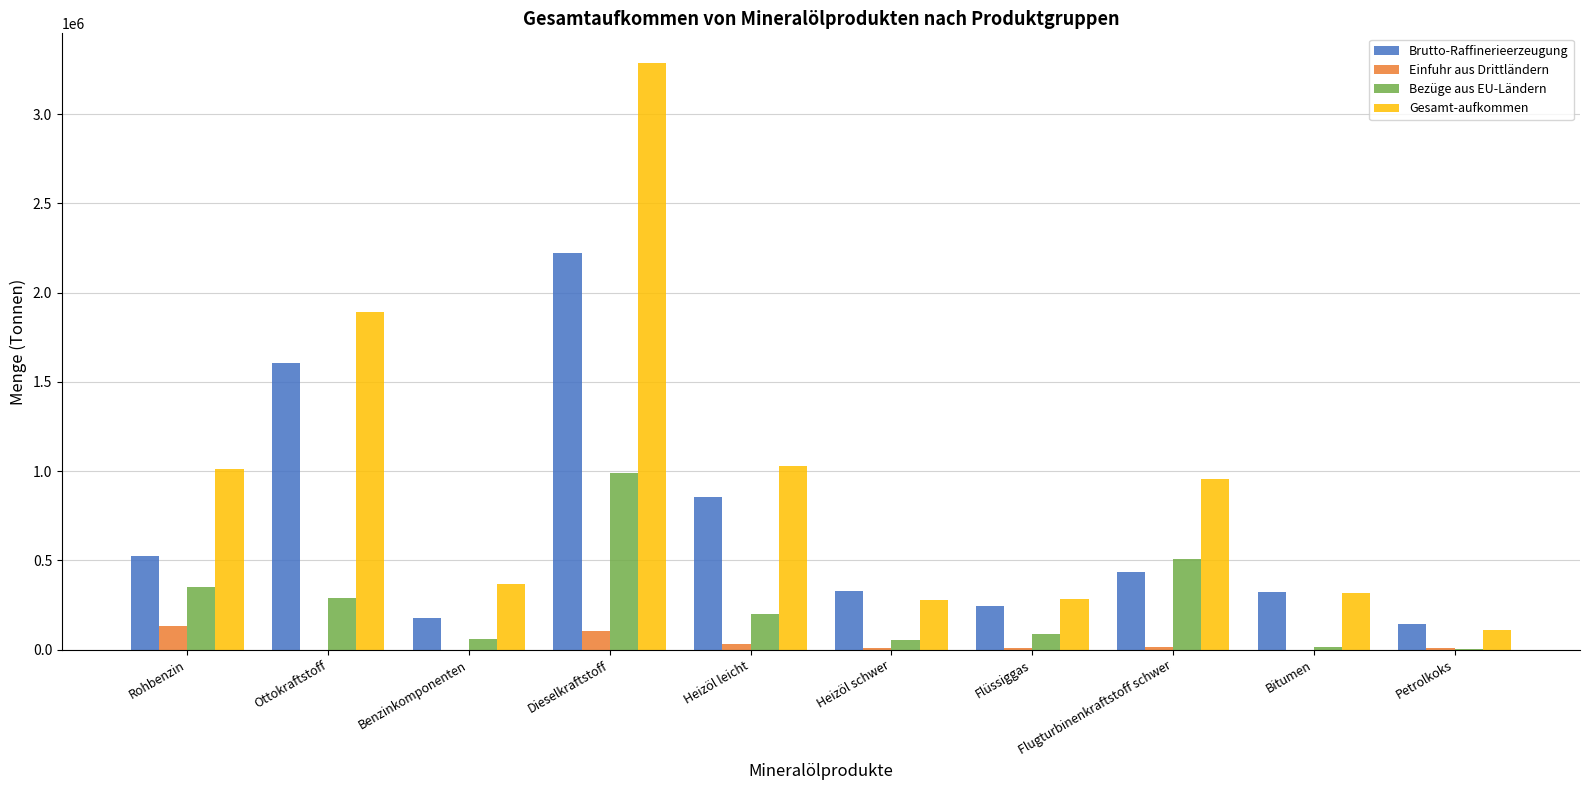

The value of Einfuhr aus Drittländern at Bitumen is 0. True or false?

True